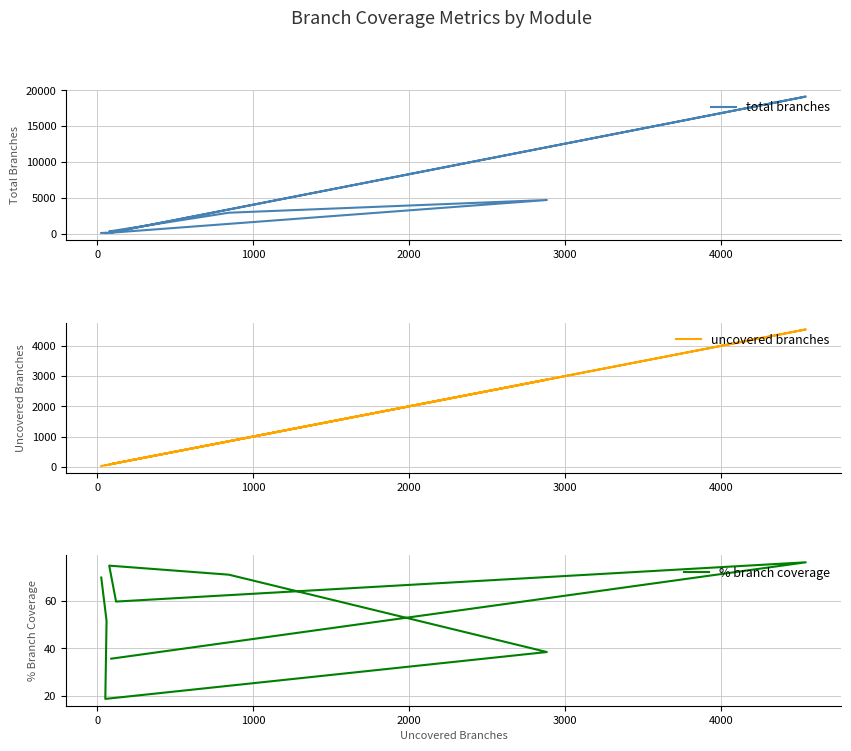

True or false: total branches and uncovered branches intersect in this chart.

False